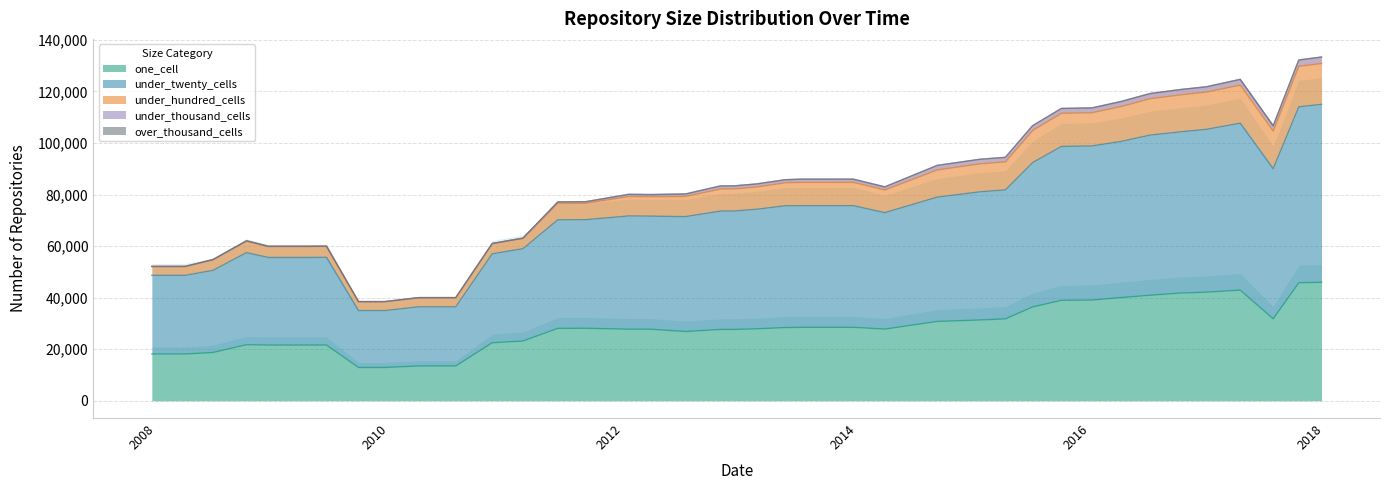

Count the number of data series in this chart.

5